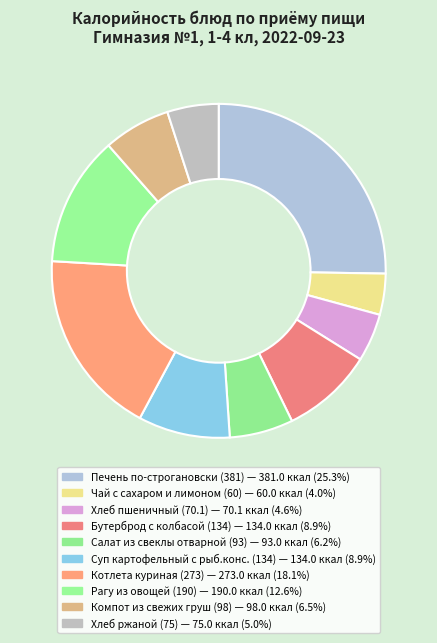

What is the smallest slice in the pie chart?

Чай с сахаром и лимоном (60)